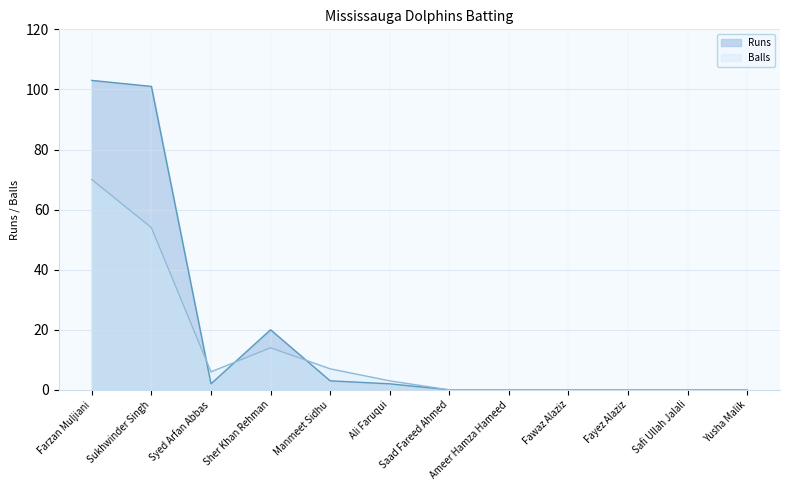

What is the label of the 3rd point from the right?

Fayez Alaziz